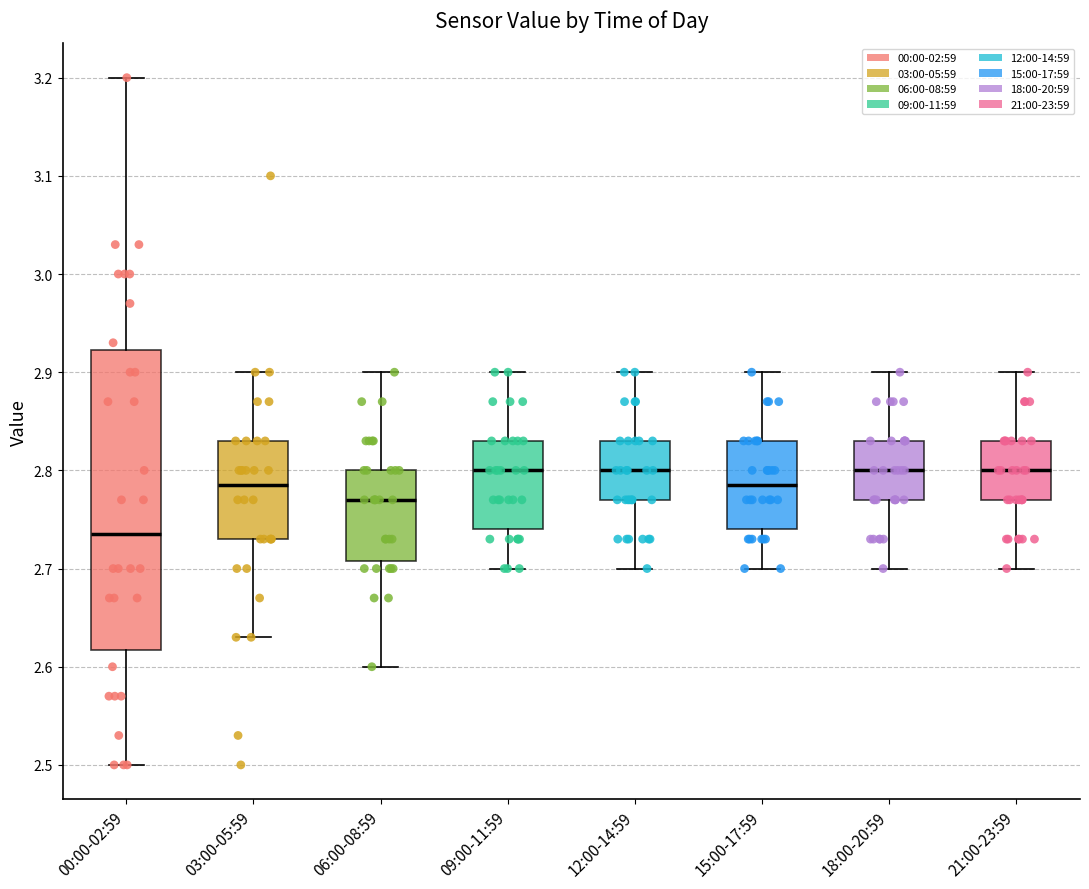

Where does the upper whisker of the box for 03:00-05:59 end on the y-axis? The values are not printed on the chart, so give them approximately, as read against the axis.

2.90